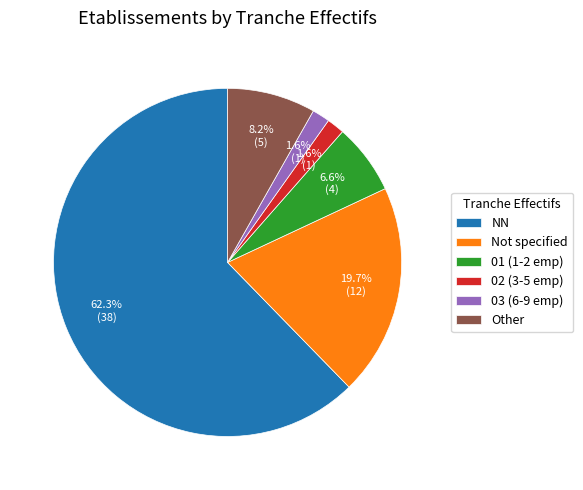

How many slices are in this pie chart?

6